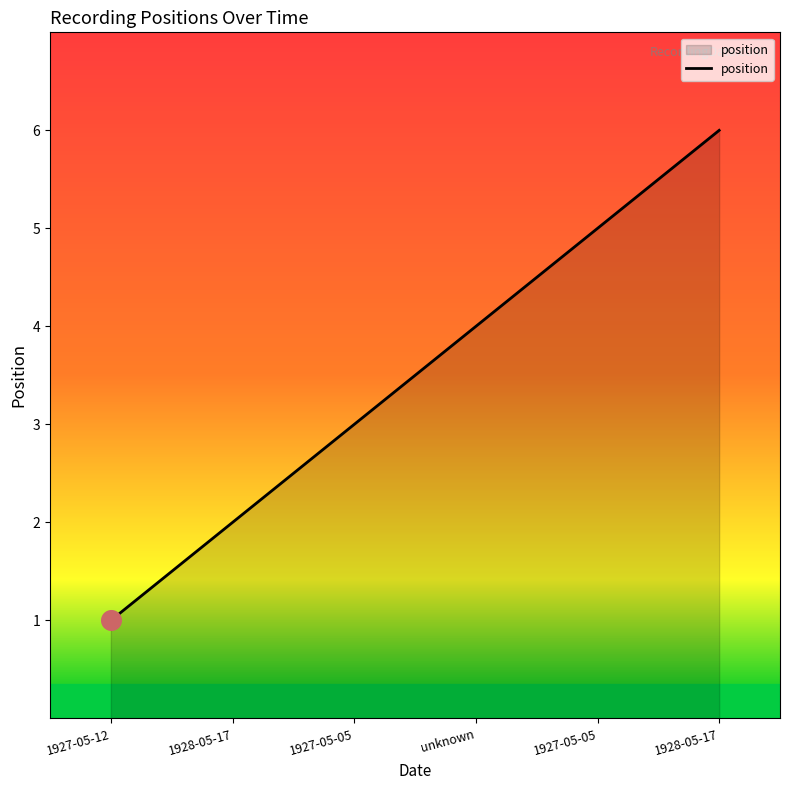

What is the ratio of the value at 1928-05-17 to the value at 1928-05-17?

3.0